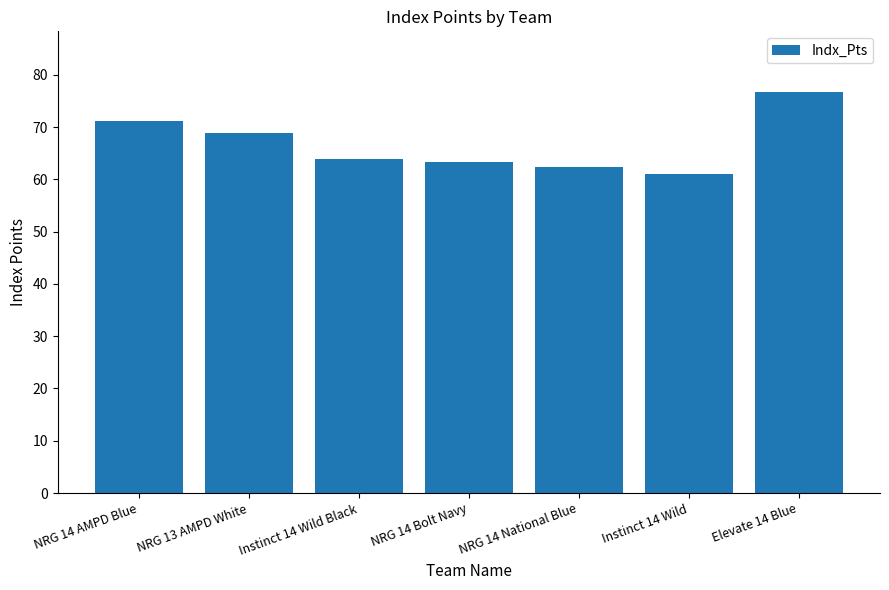

What is the difference between the second highest and second lowest values?

8.8